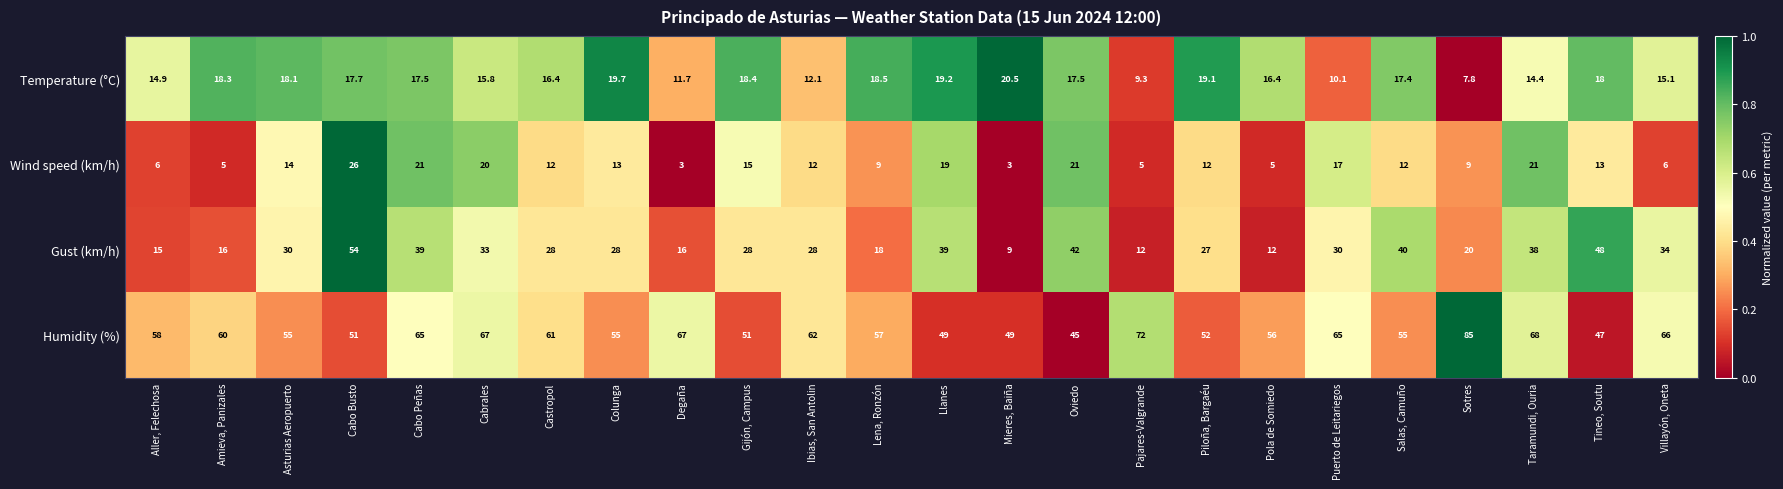

Which series has the largest total across all categories?

Humidity (%)